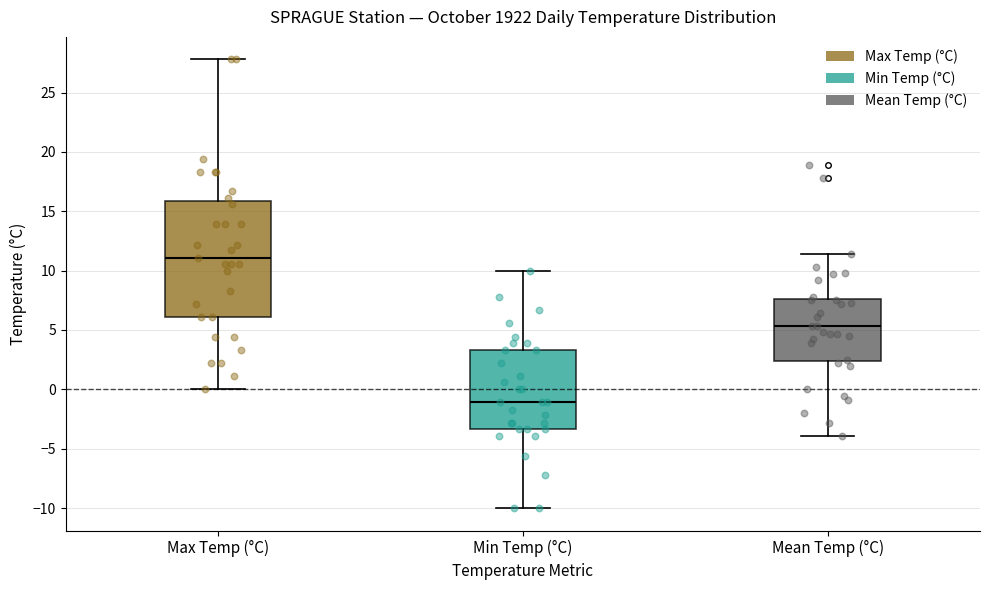

Which box's median line is the highest?

Max Temp (°C)